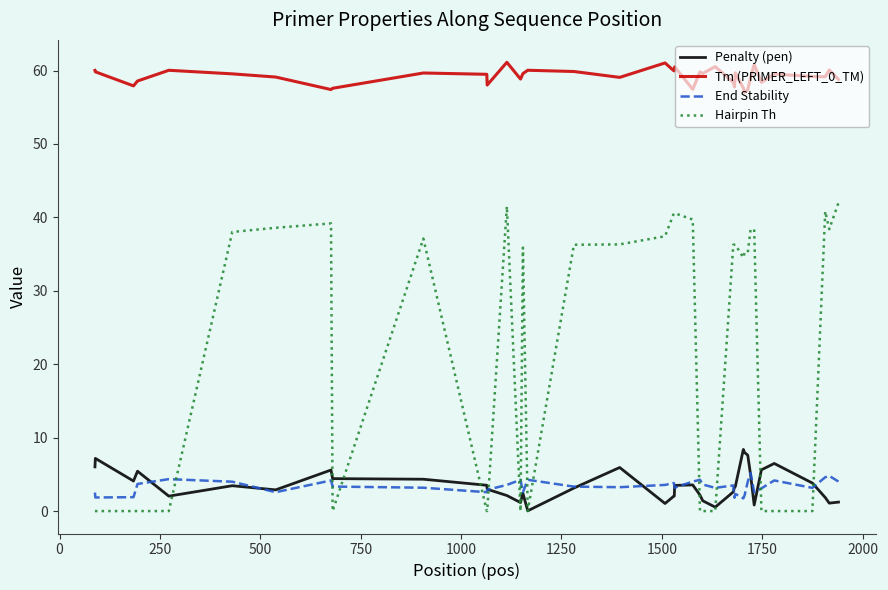

True or false: Tm (PRIMER_LEFT_0_TM) and Hairpin Th intersect in this chart.

False